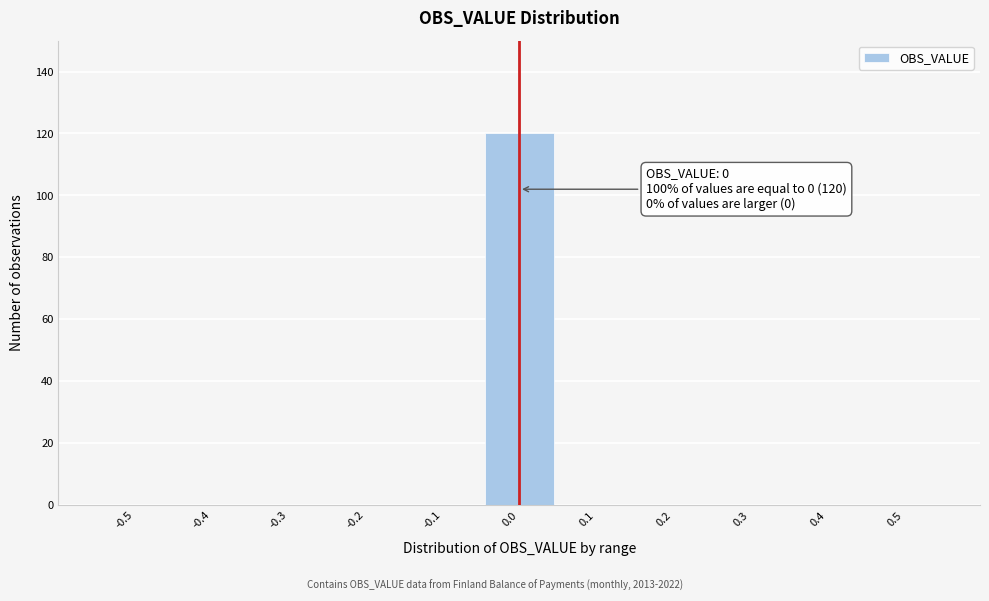

Reading left to right, what are all the values shown in this chart?

-0.5=0	-0.4=0	-0.3=0	-0.2=0	-0.1=0	0.0=120	0.1=0	0.2=0	0.3=0	0.4=0	0.5=0